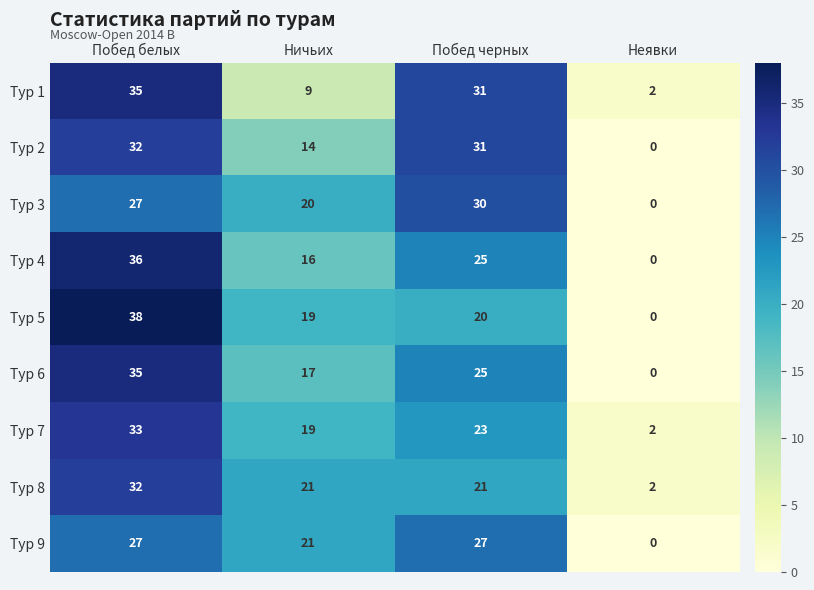

How many Тур 7 values are between 19 and 33?

3